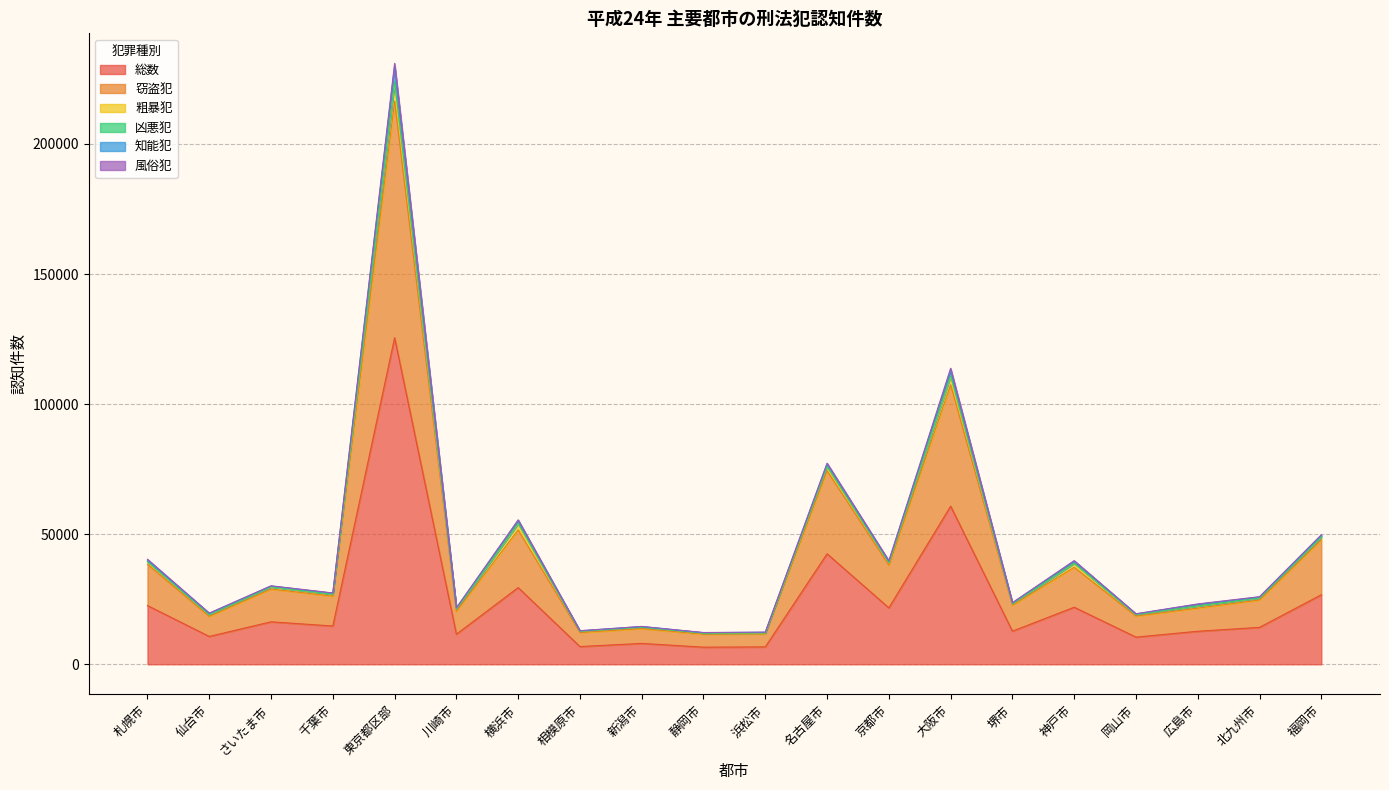

At which label does 総数 reach its peak?

東京都区部